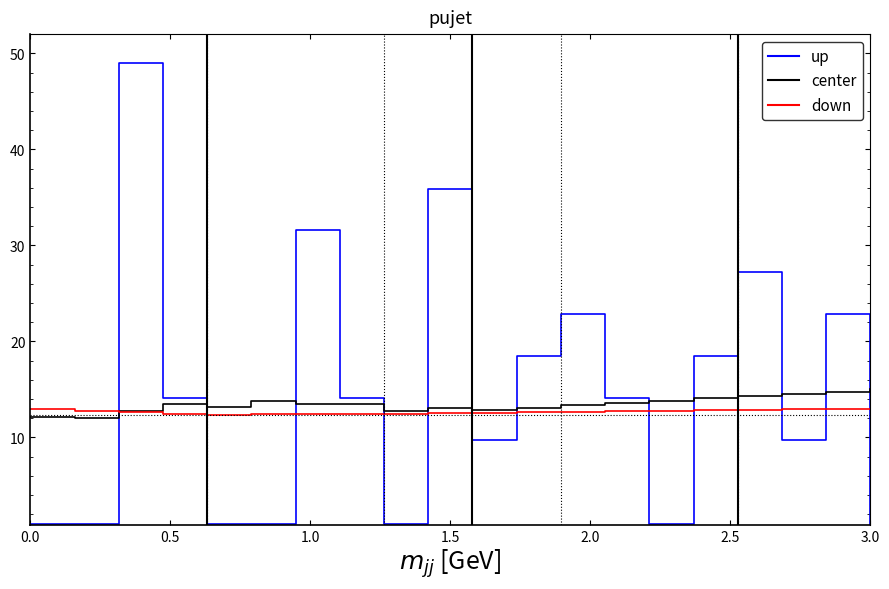

After their last crossing, which series has the higher values: up or down?

down